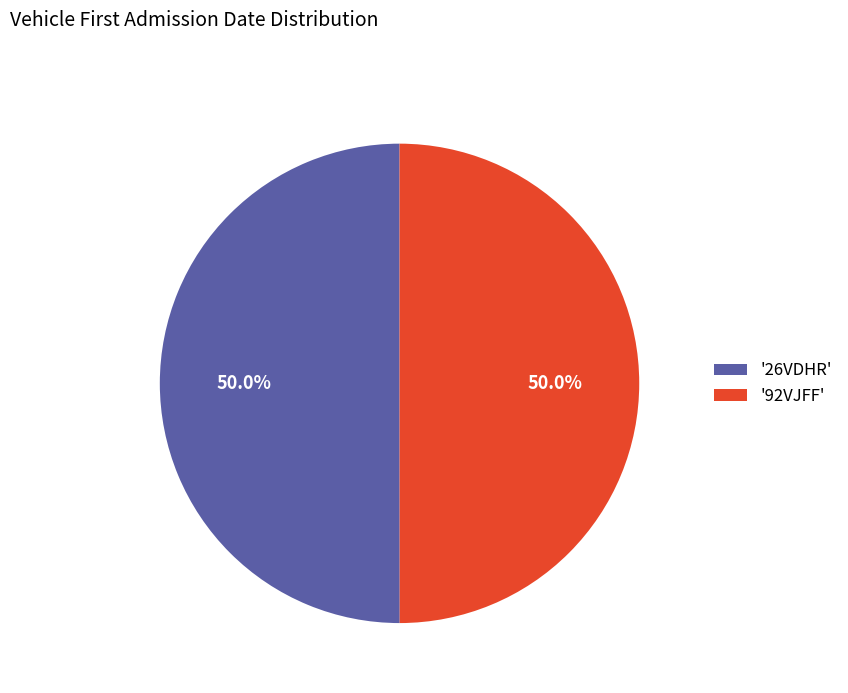

What is the ratio of the value at '26VDHR' to the value at '92VJFF'?

1.0